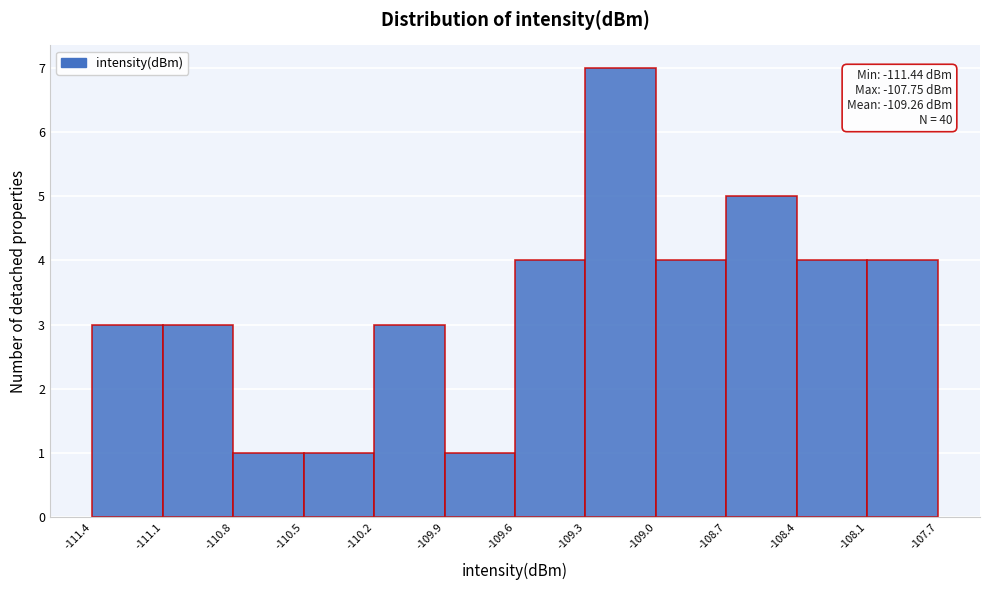

Reading right to left, what are all the values shown in this chart?

4	4	5	4	7	4	1	3	1	1	3	3